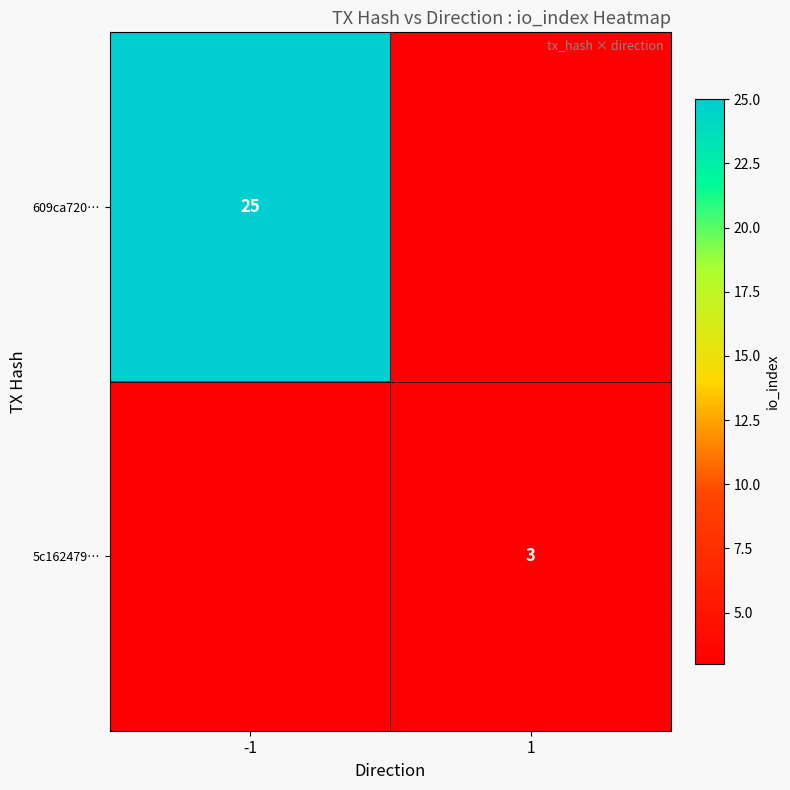

Is it true that 5c162479… equals 2 at 1?

False